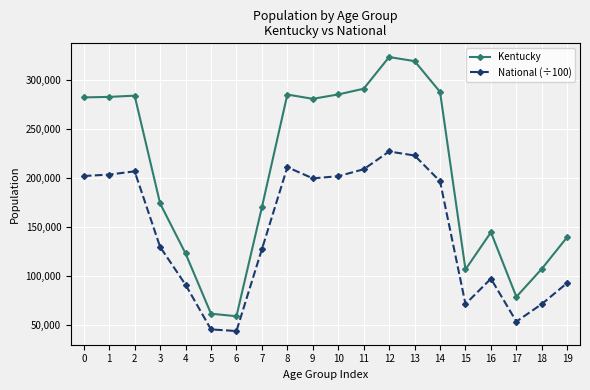

In National (÷100), how many points are higher than both neighbors (excluding endpoints)?

4